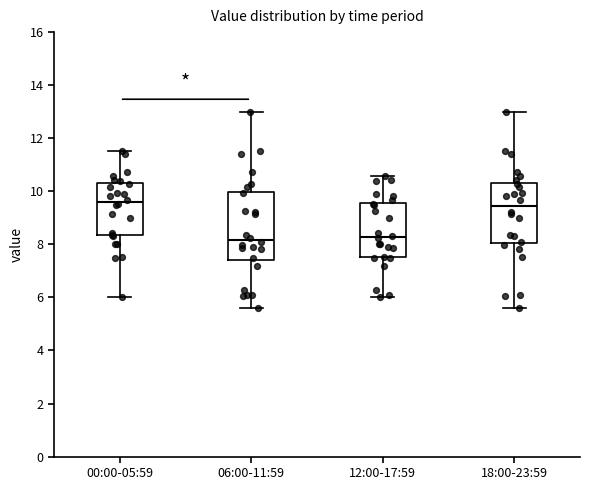

Where is the upper edge of the box for 06:00-11:59 on the y-axis? The values are not printed on the chart, so give them approximately, as read against the axis.

10.0